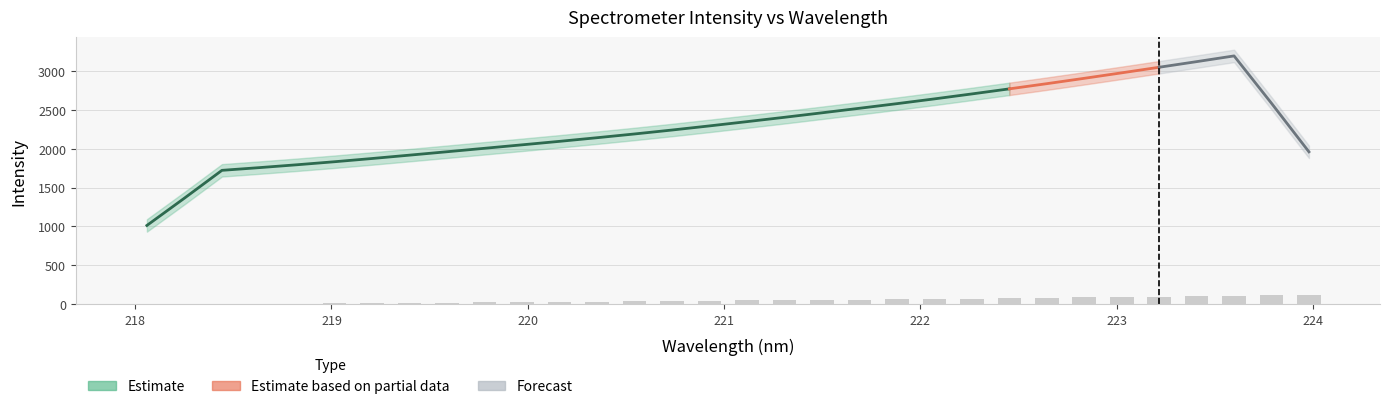

Reading left to right, transcribe all the data shown in this chart.

0.0	2.4	4.8	6.9	9.4	12.4	15.5	18.6	21.7	24.8	28.0	31.3	34.4	37.6	41.4	45.2	49.3	53.3	57.2	61.2	65.7	70.1	74.4	79.0	83.9	88.9	93.8	98.9	104.1	109.4	114.5	120.0